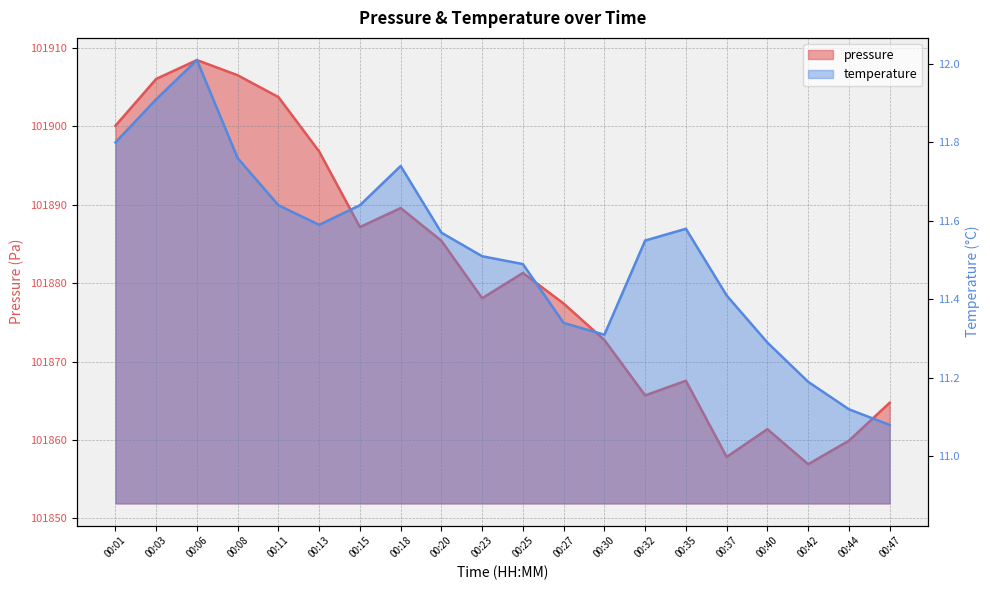

What is the difference between the maximum and minimum values in the pressure series?

51.6